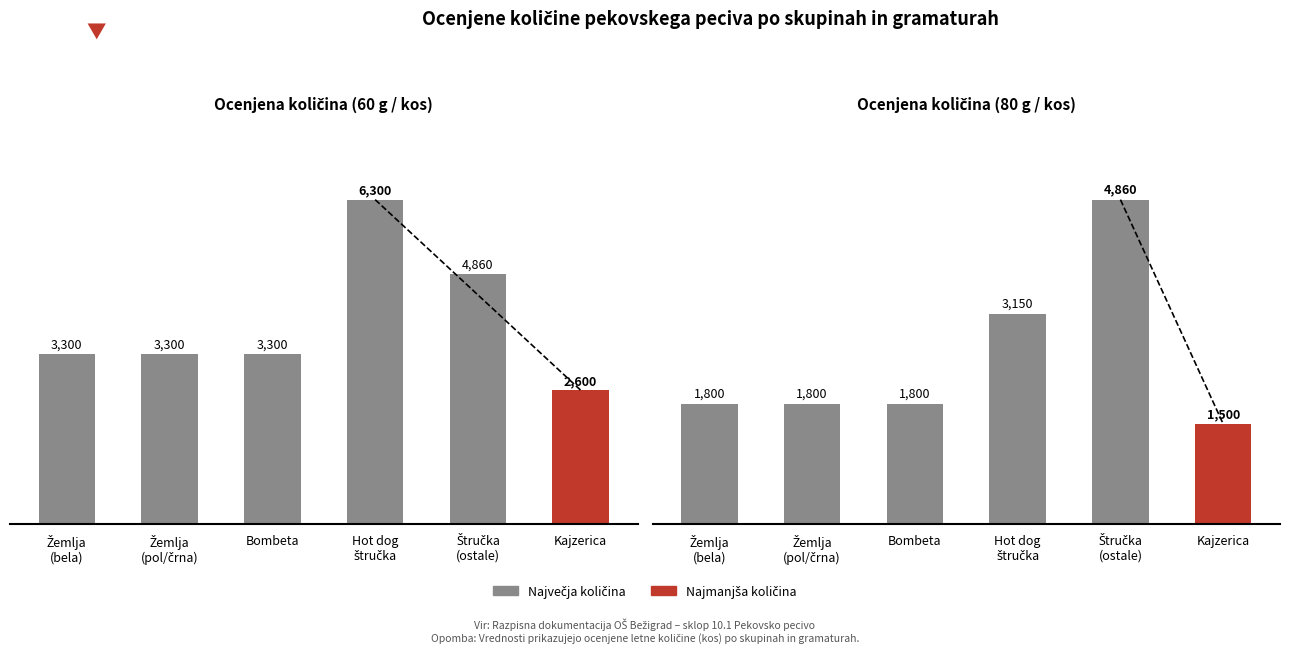

Rank the series by their maximum value, from highest to lowest.

60 g / kos, 80 g / kos